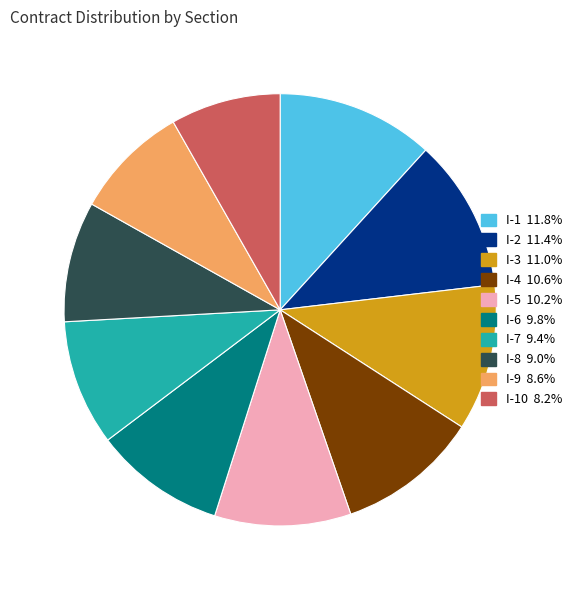

Is there a majority slice in this chart?

No